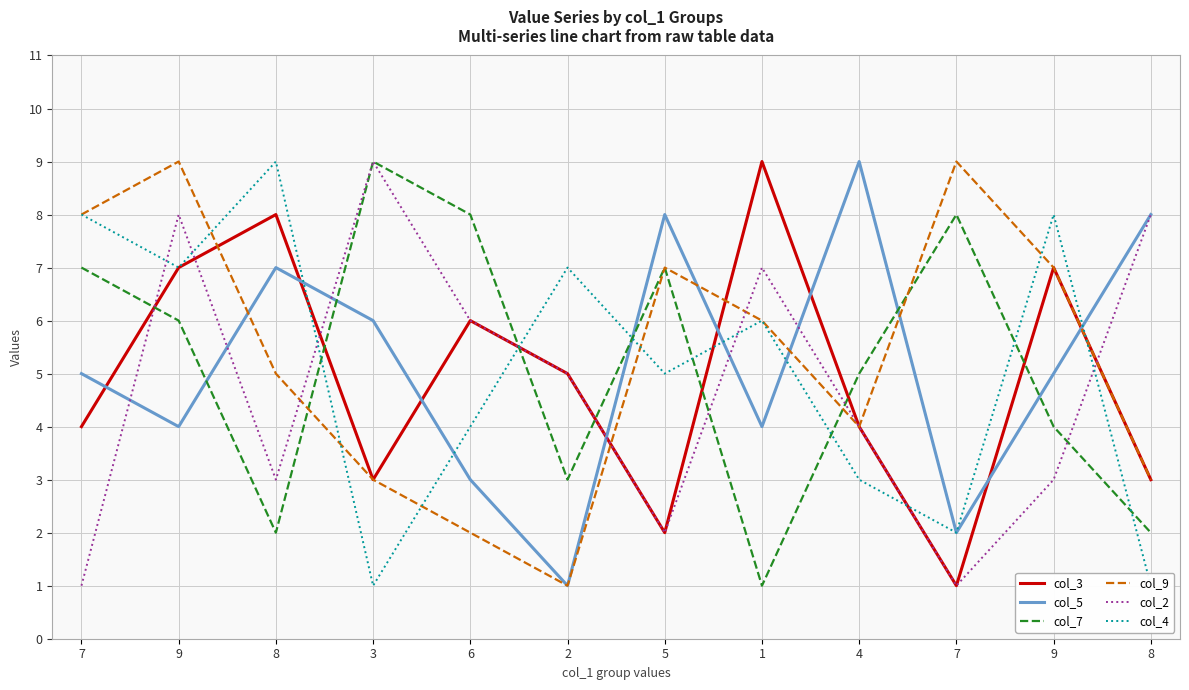

True or false: col_3 has more than 0 points higher than both neighbors.

True